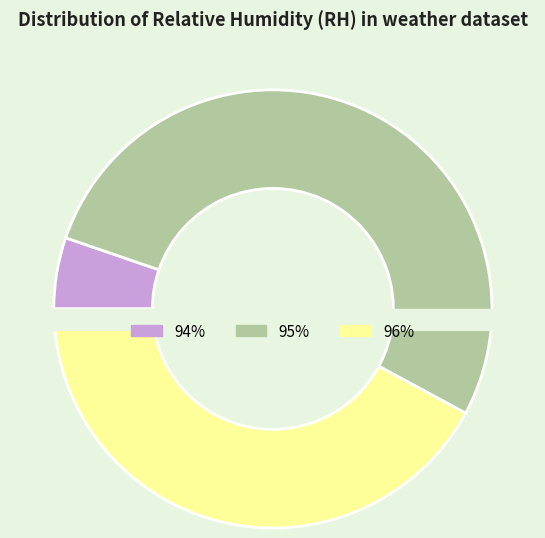

Is RH 95 the majority of the pie?

Yes